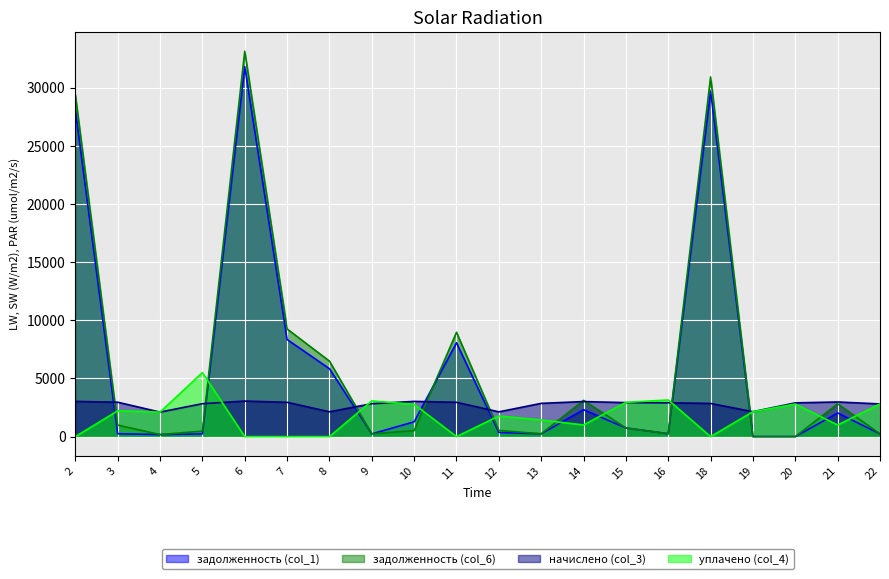

What is the value of the уплачено (col_4) point at the 19th from the left?

996.0